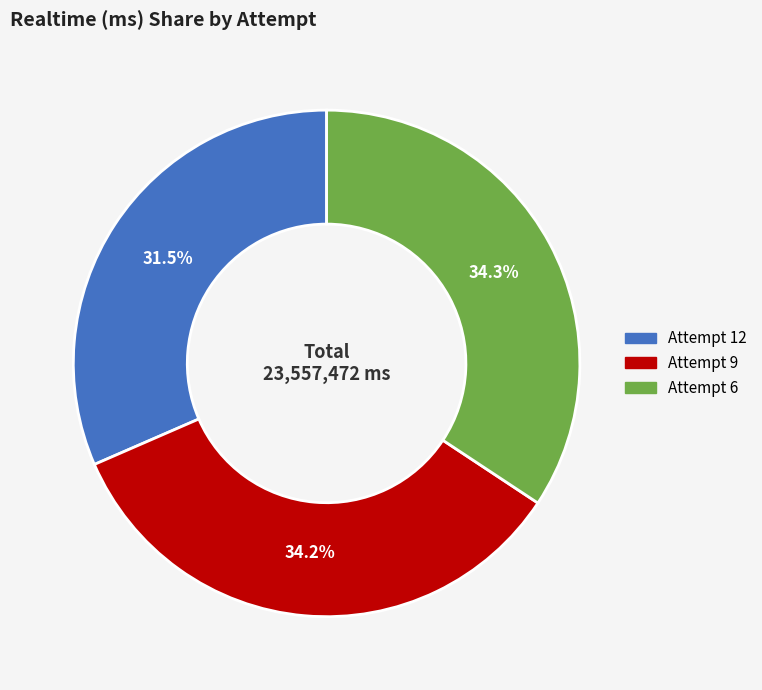

What is the ratio of the value at Attempt 9 to the value at Attempt 12?

1.1